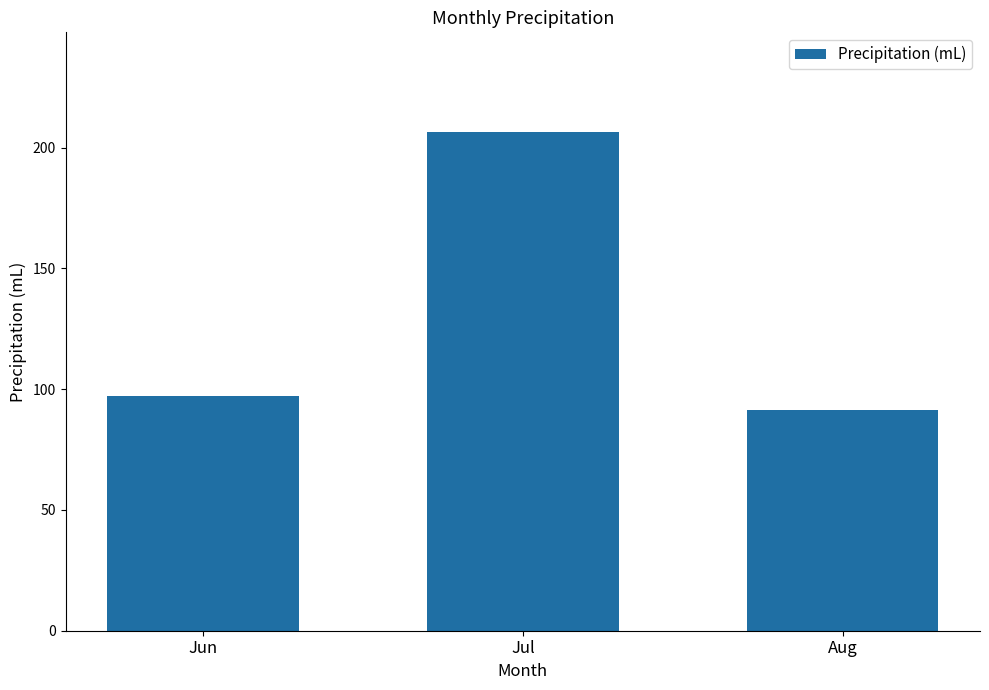

How many values are below 97?

1